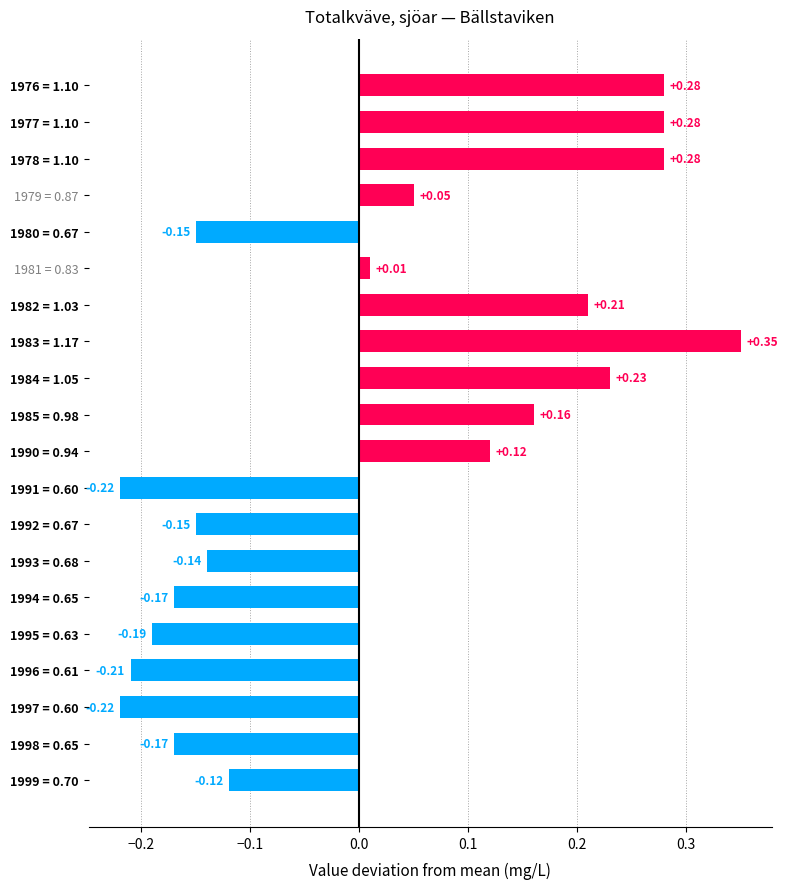

What is the difference between the second highest and minimum values?

0.5